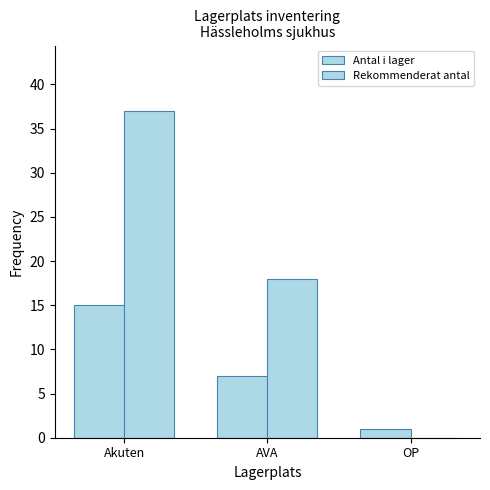

How many groups of bars are there?

3